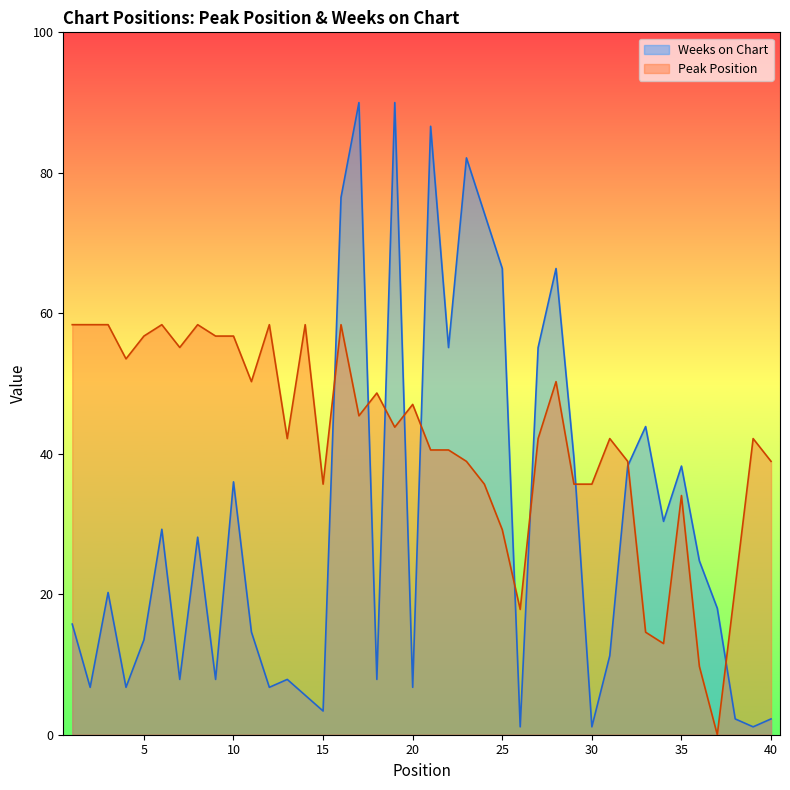

How many data points does each series have?

40